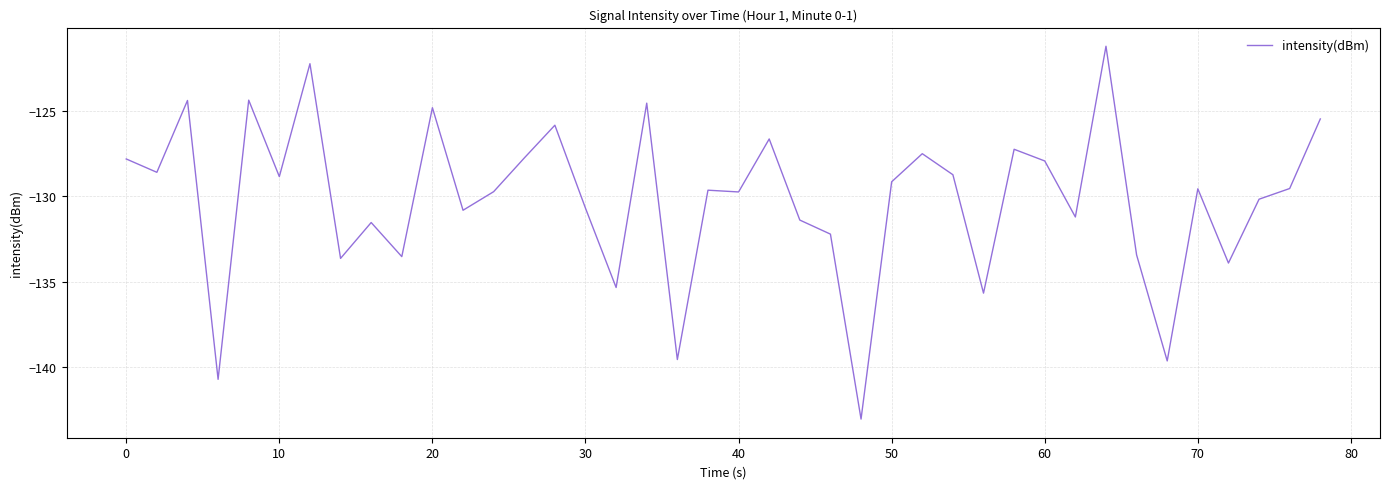

What is the sum of all values?

-5208.0